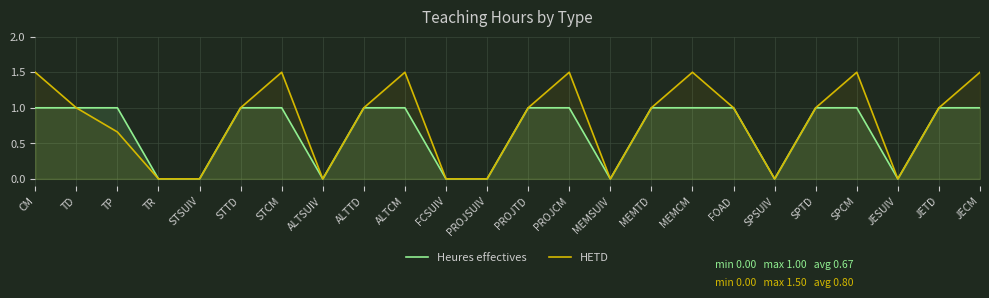

What is the total value across all series at CM?

2.5